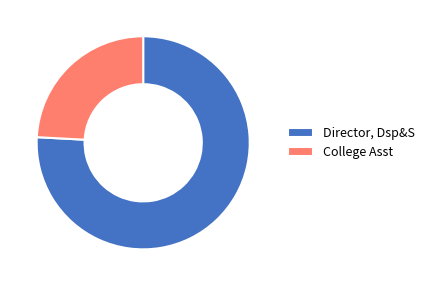

Does any single category account for the majority?

Yes